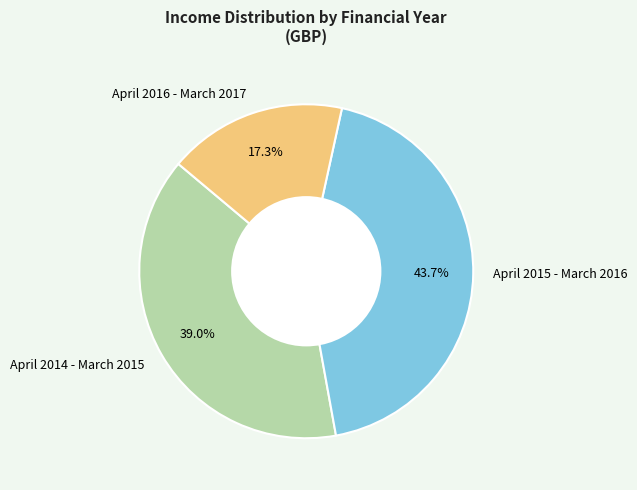

To the nearest percent, what portion does April 2014 - March 2015 represent?

39%